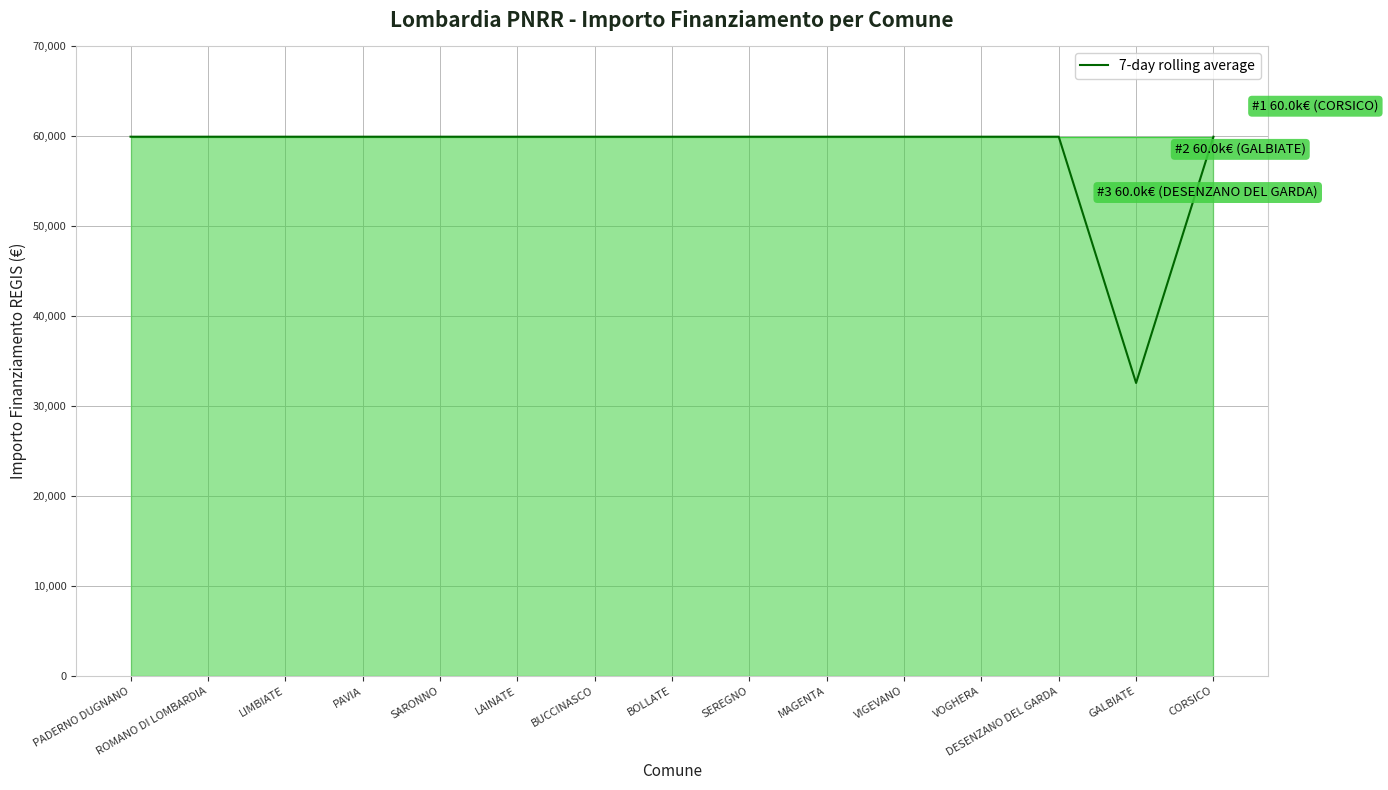

The value at LAINATE is 59966. True or false?

True